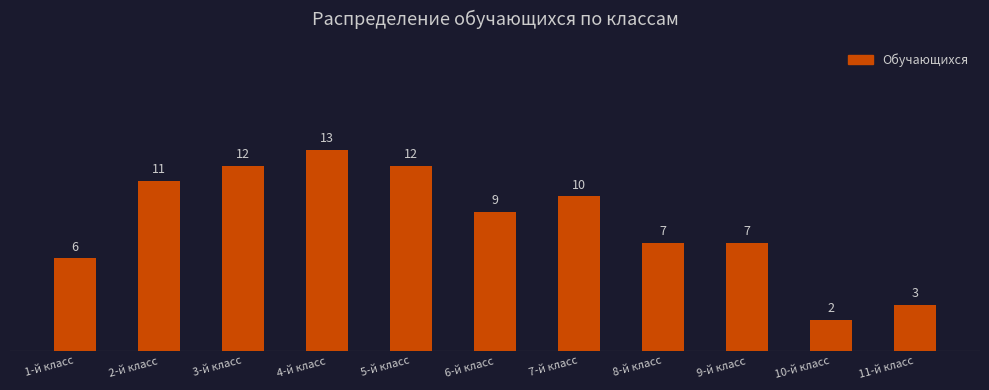

How many data points are less than 9?

5